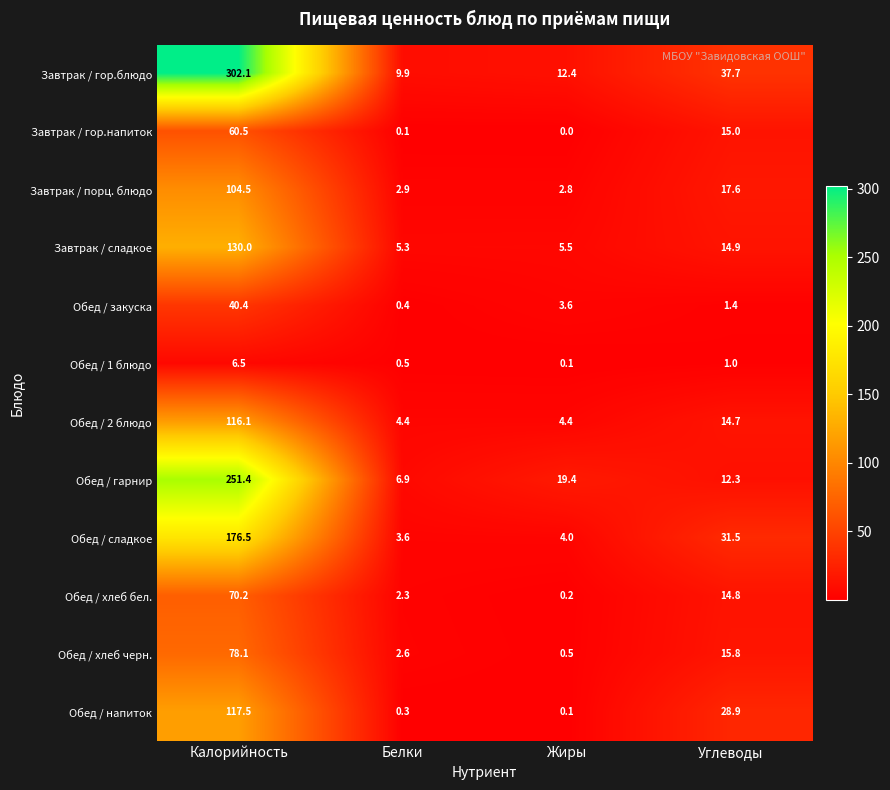

Where is Завтрак / гор.напиток nearest to the value 30?

Углеводы